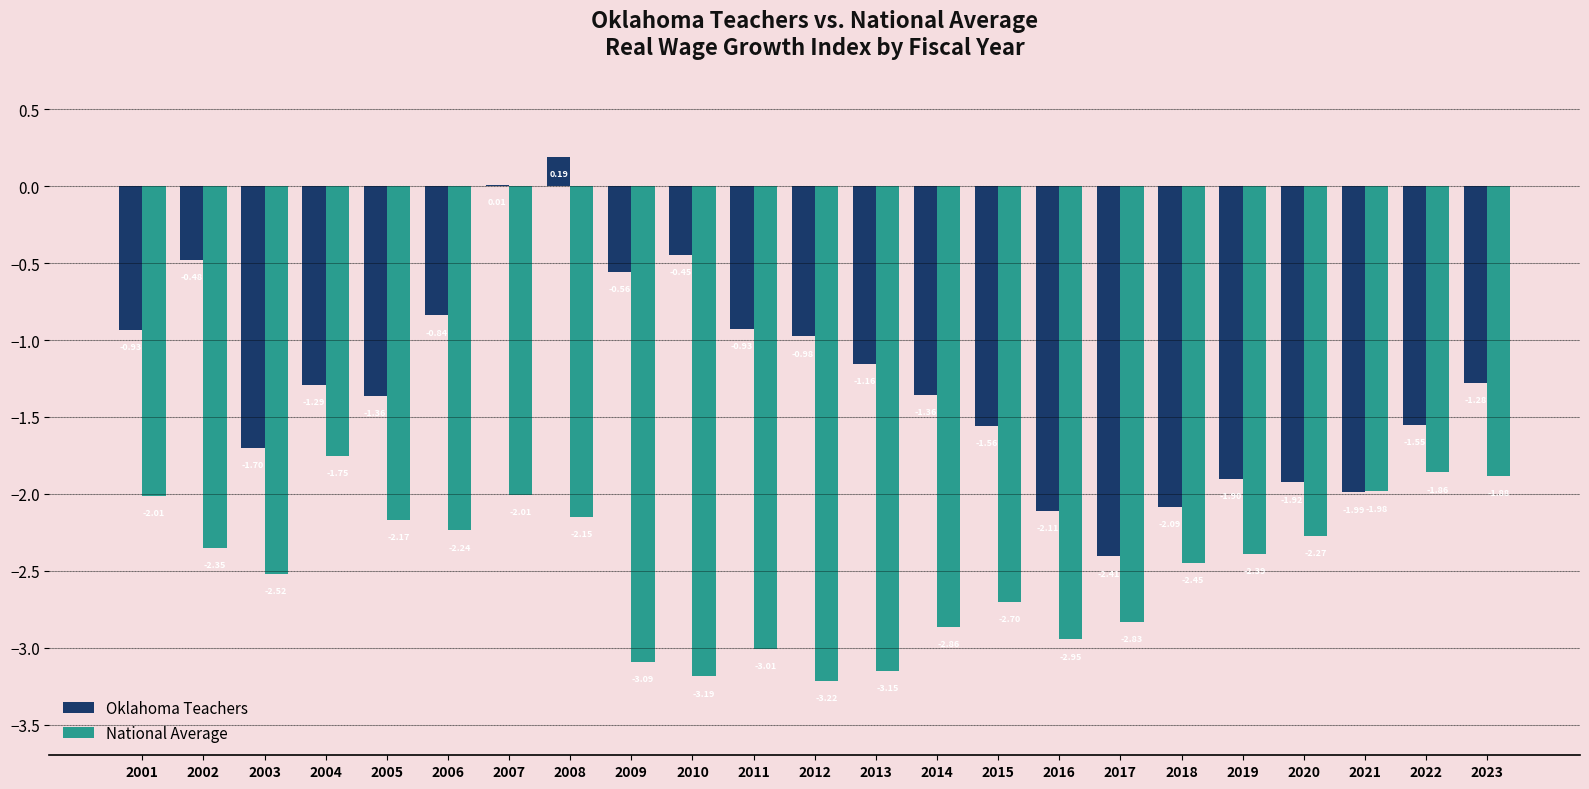

What is the total value across all series at 2016?

-5.1